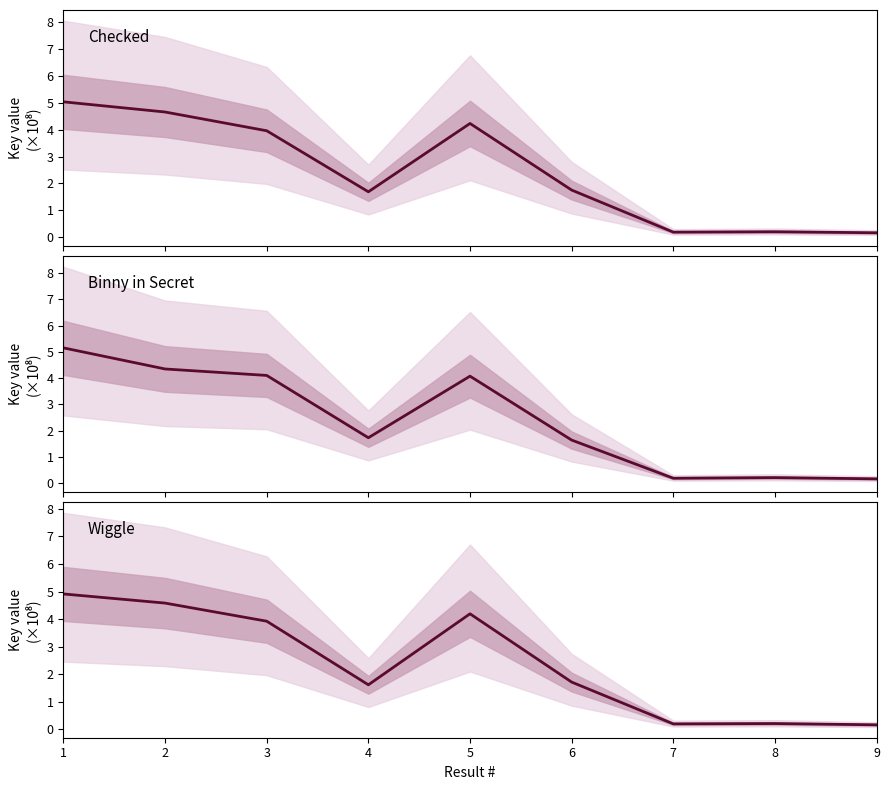

What is the average value?

2.4